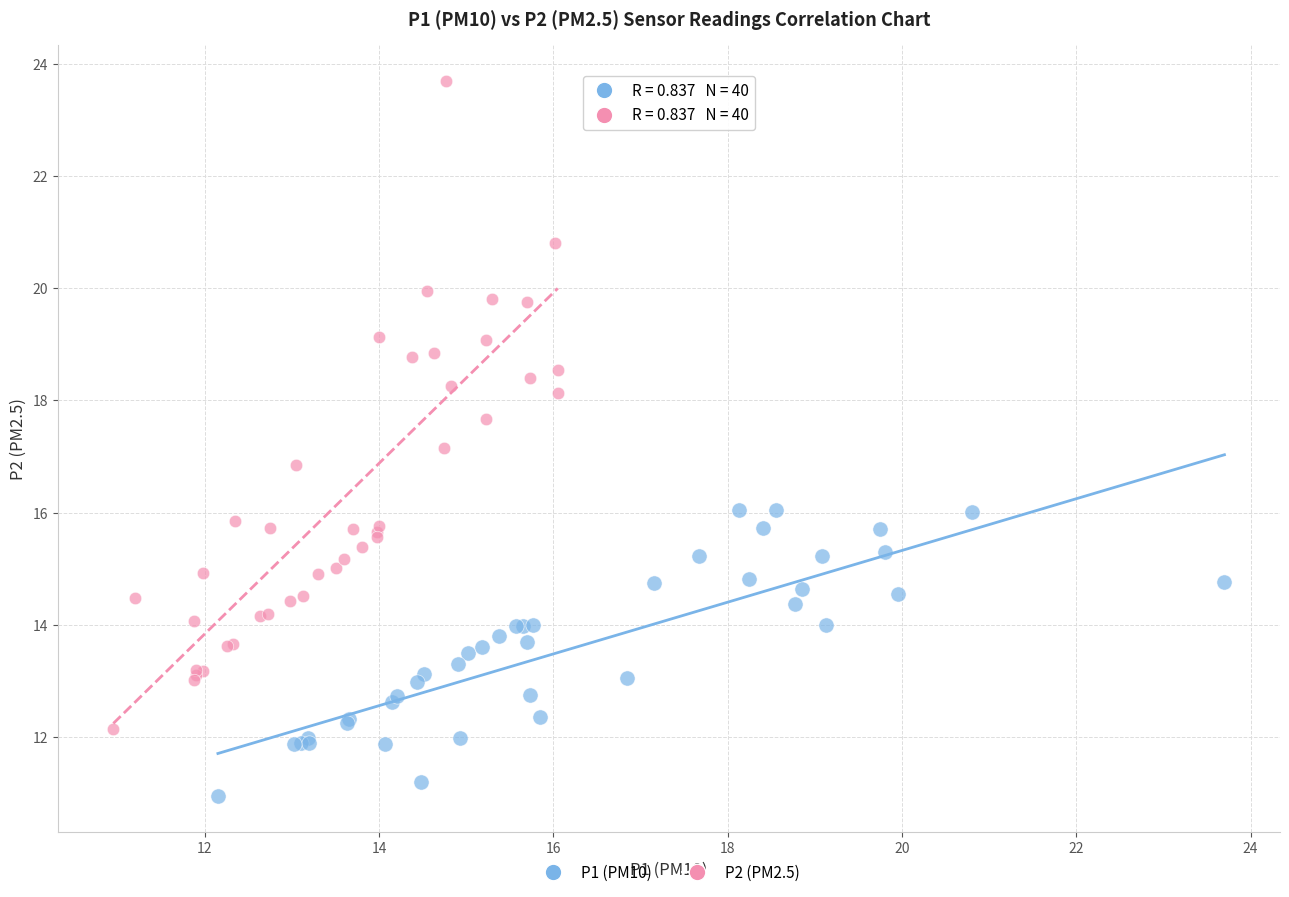

Which series reaches the maximum Y coordinate?

P2 (PM2.5)